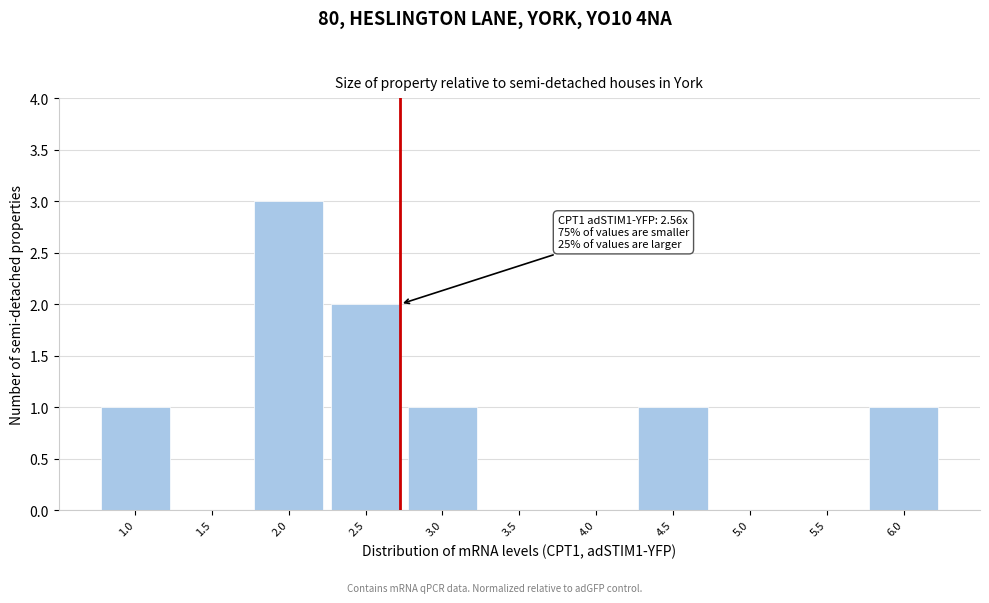

Reading left to right, extract all data points from this chart.

1.0=1	1.5=0	2.0=3	2.5=2	3.0=1	3.5=0	4.0=0	4.5=1	5.0=0	5.5=0	6.0=1